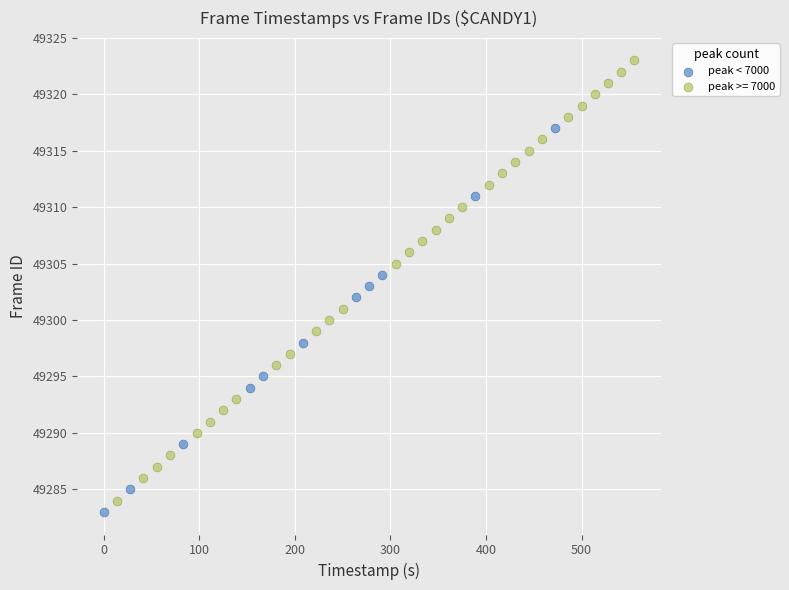

Which series contains the highest Y value?

peak >= 7000